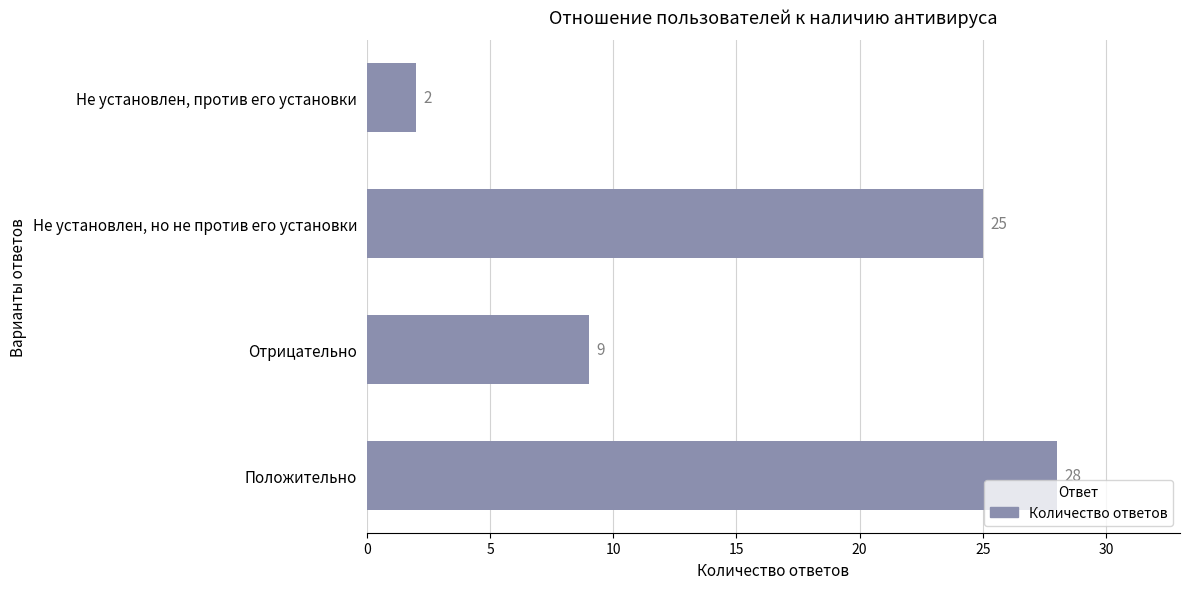

How many values are between 9 and 28?

3